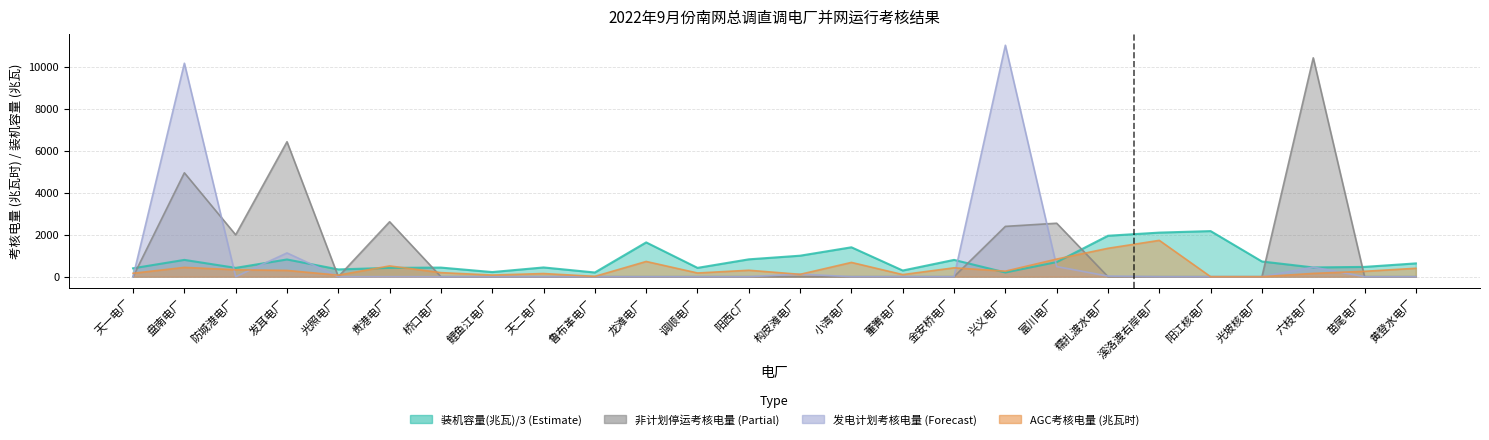

How many data points in AGC考核电量(兆瓦时) are above 263?

13